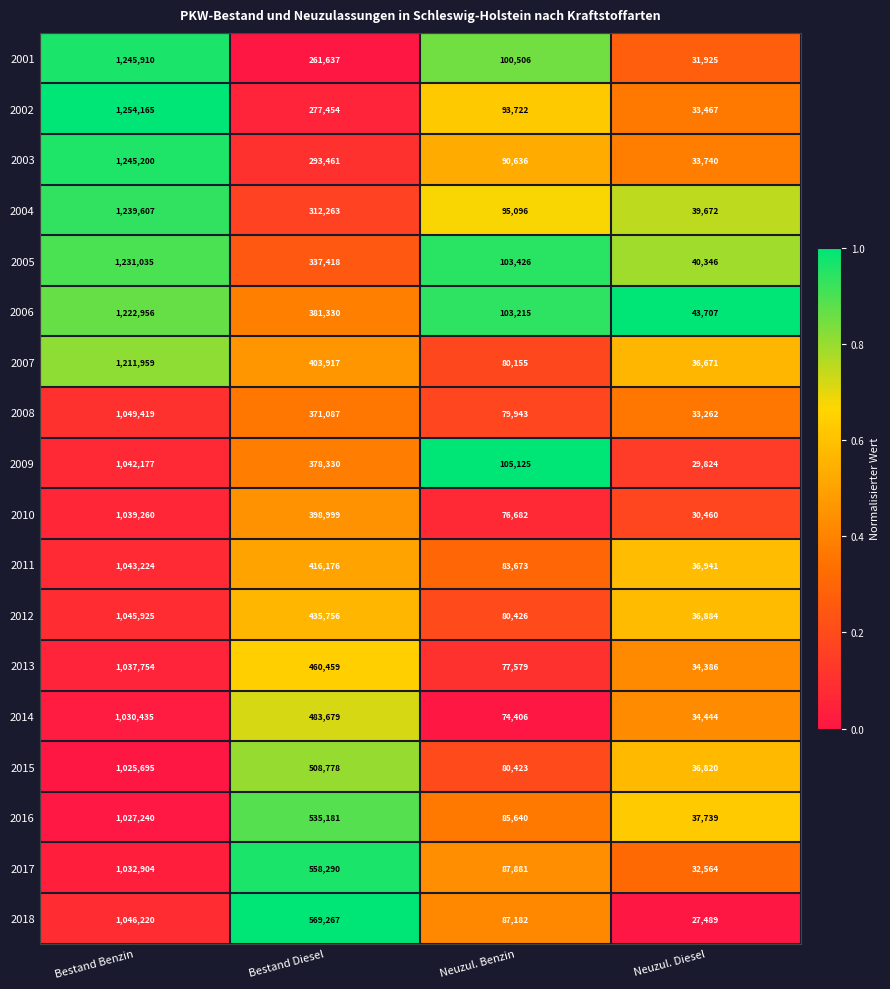

Which series has the largest total across all categories?

2006